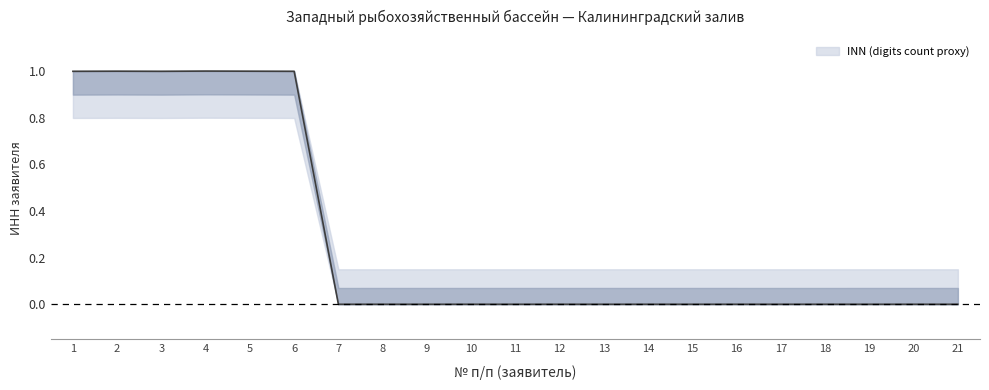

Reading left to right, list all the values displayed in this chart.

1=1.0	2=1.0	3=1.0	4=1.0	5=1.0	6=1.0	7=0.0	8=0.0	9=0.0	10=0.0	11=0.0	12=0.0	13=0.0	14=0.0	15=0.0	16=0.0	17=0.0	18=0.0	19=0.0	20=0.0	21=0.0